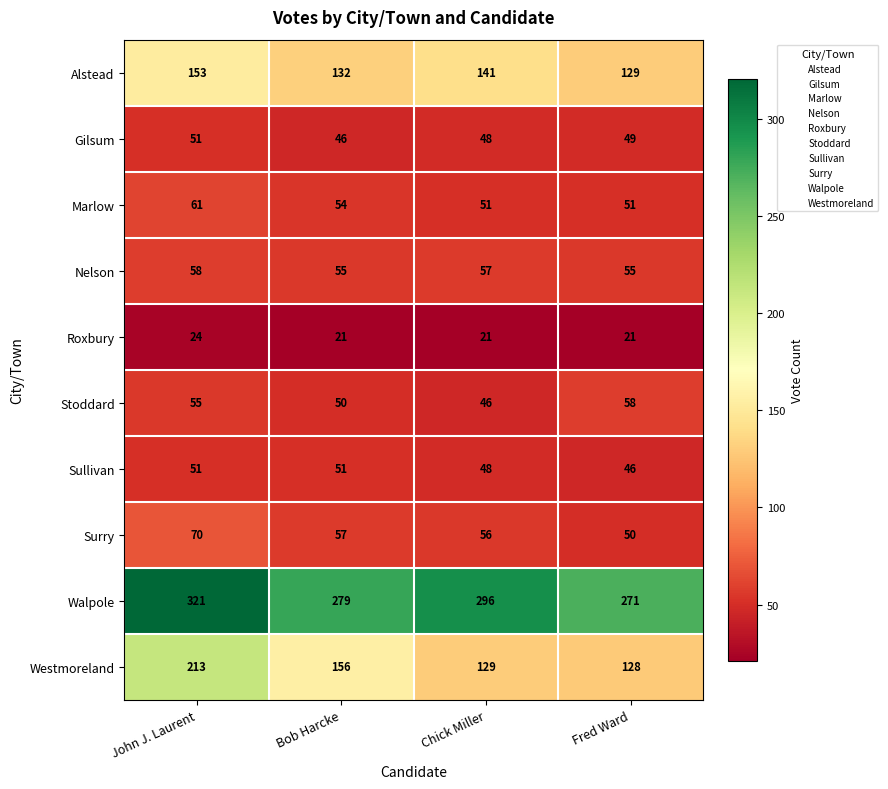

True or false: Stoddard has a value of 73 at Bob Harcke.

False